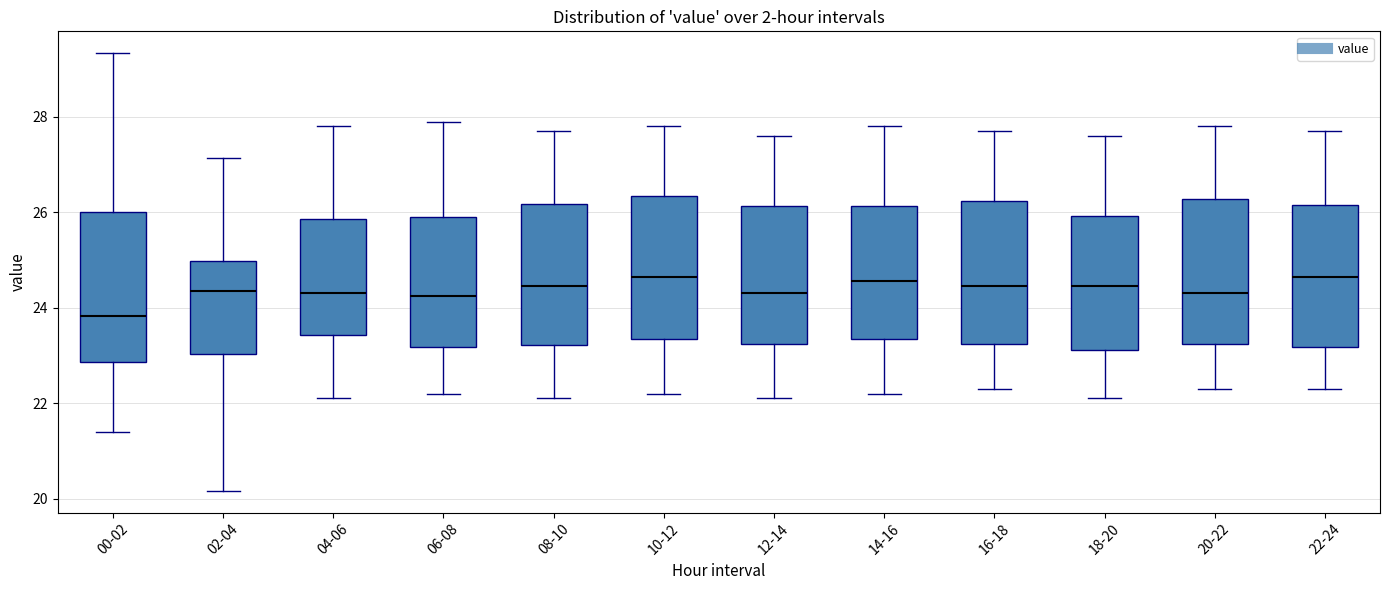

Where is the lower edge of the box for 12-14 on the y-axis? The values are not printed on the chart, so give them approximately, as read against the axis.

23.2